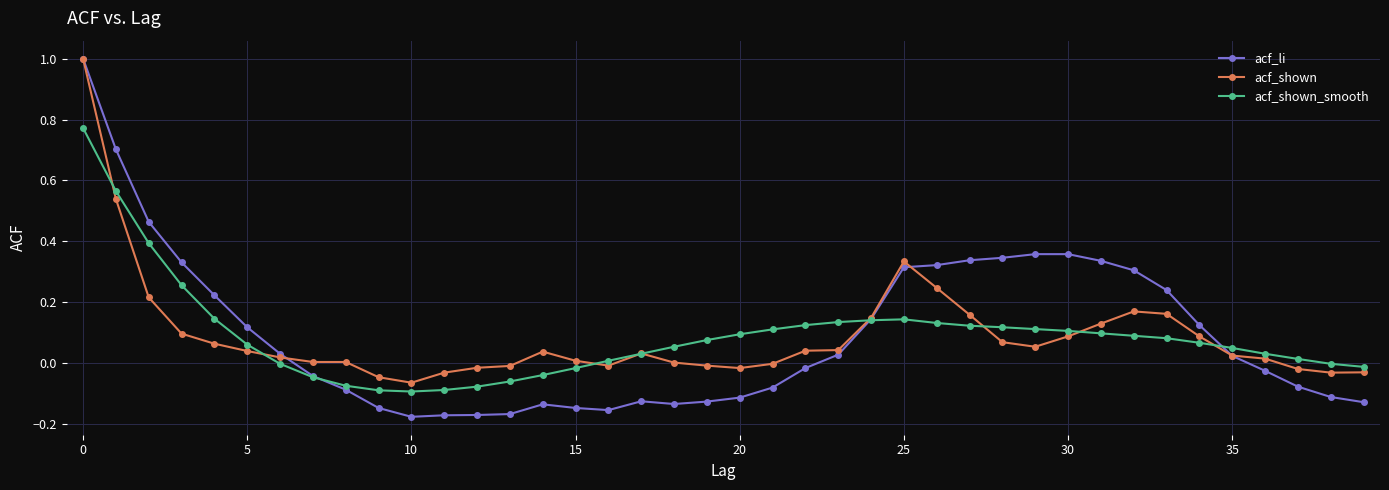

What is the maximum value for acf_shown?

1.0